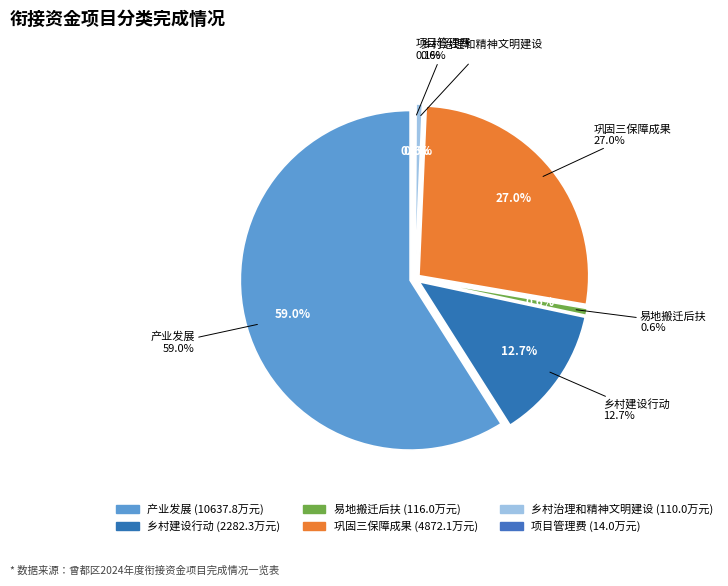

What is the change in value from 乡村建设行动 to 易地搬迁后扶?

-2166.3